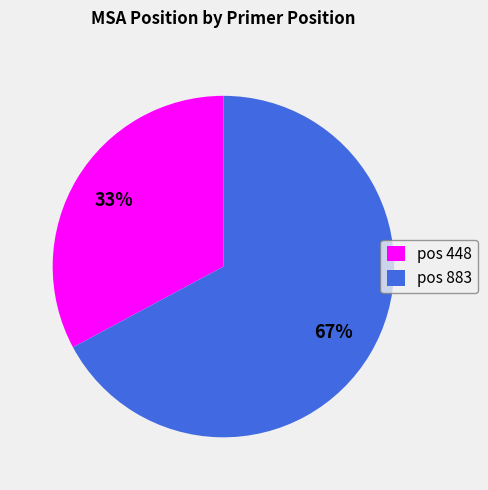

The pos 883 slice represents 55% of the pie. True or false?

False